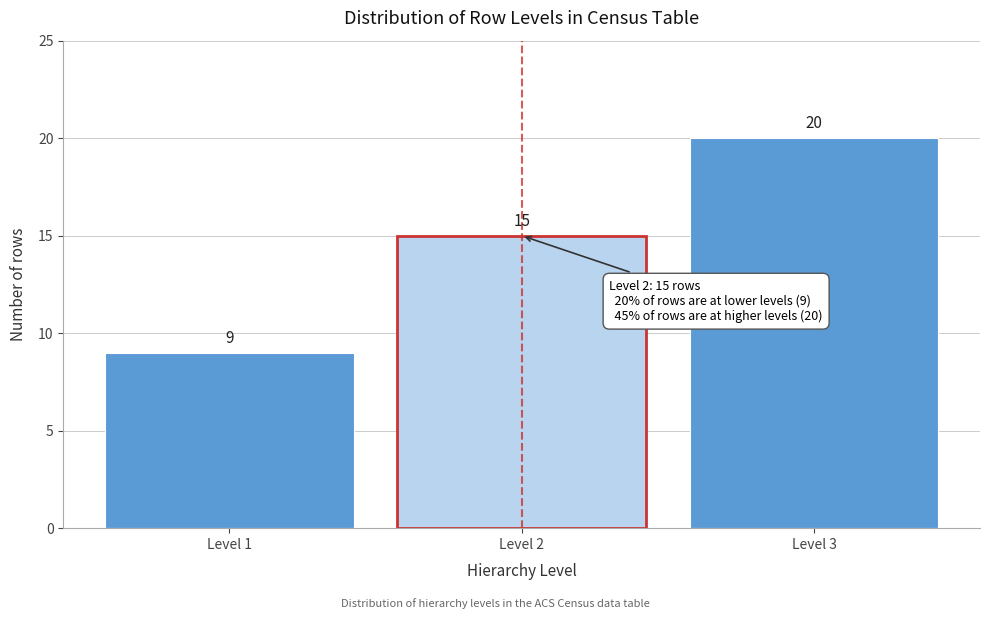

Reading left to right, extract all data points from this chart.

9	15	20